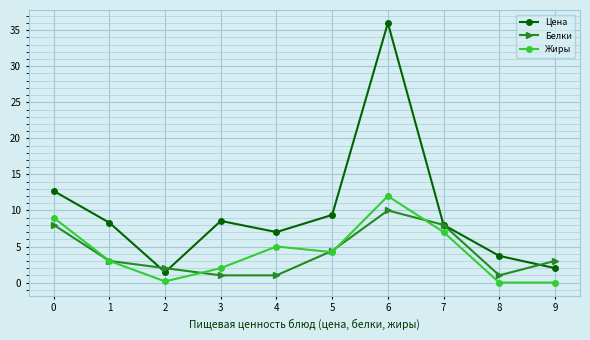

List the series in order of their peak value, highest first.

Цена, Жиры, Белки